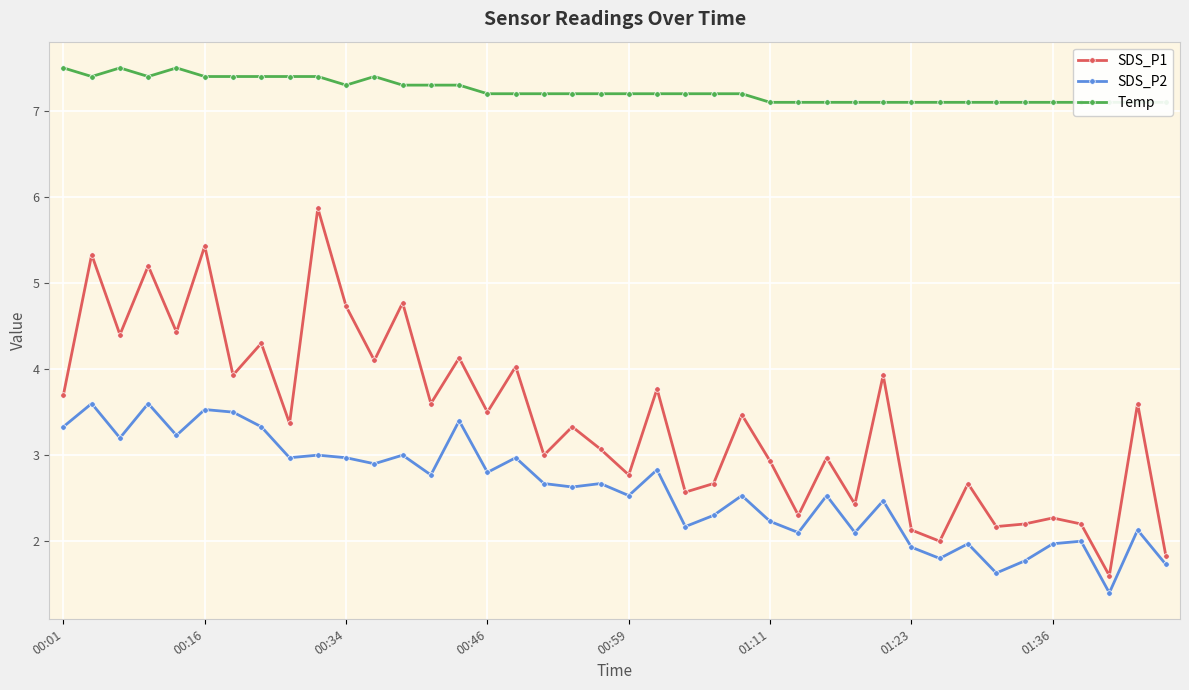

Is it true that SDS_P1 equals 5.4 at 00:16?

True